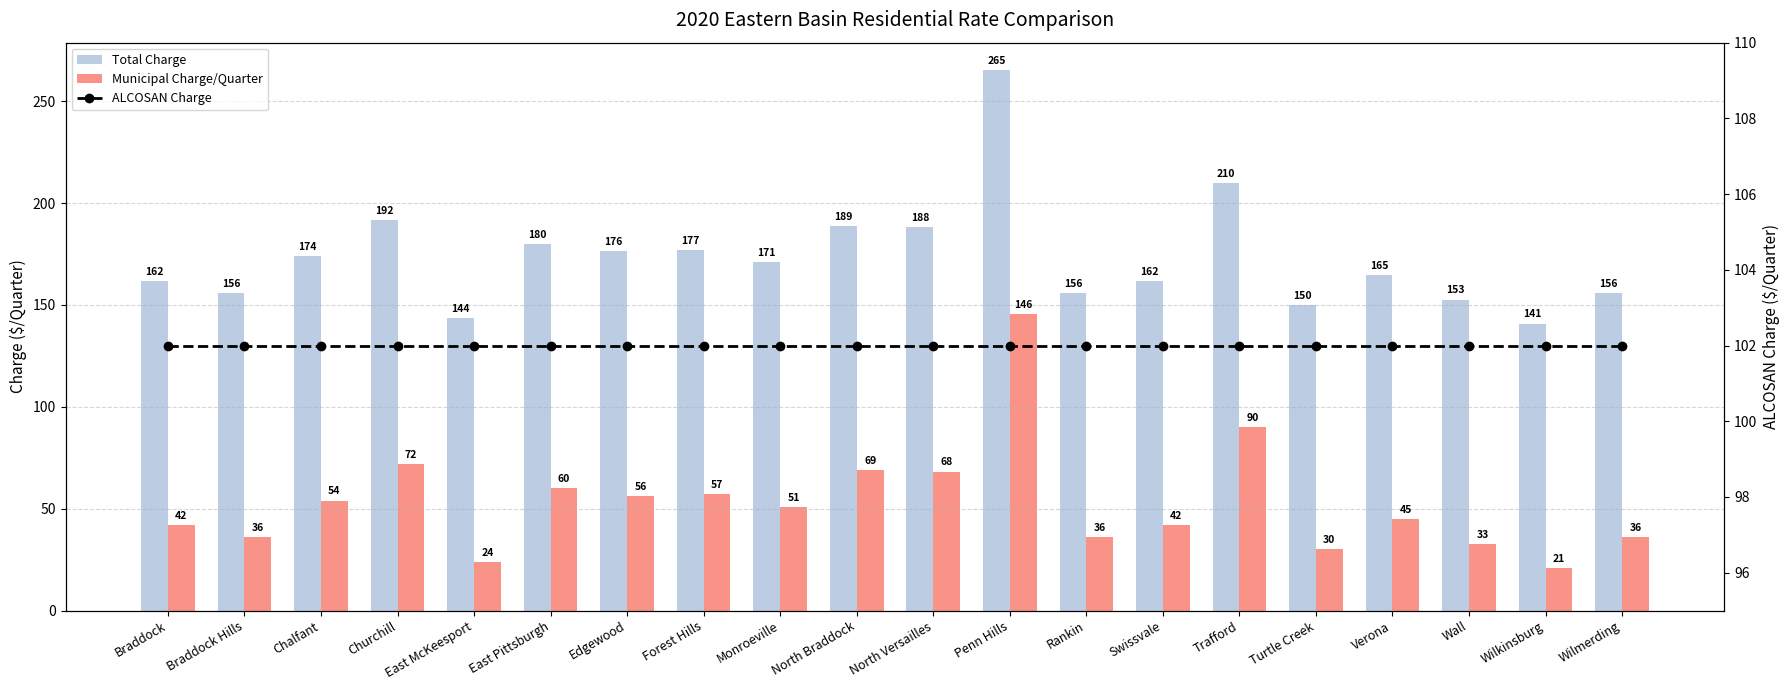

What is the spread (max minus min) of values at Chalfant?

119.9